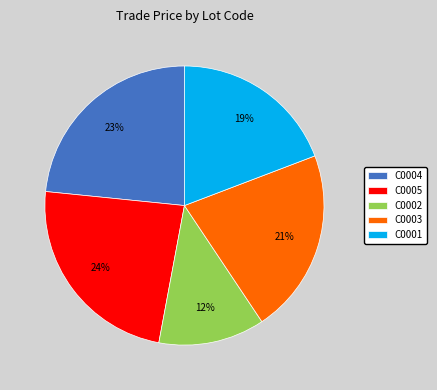

To the nearest percent, what portion does C0004 represent?

23%